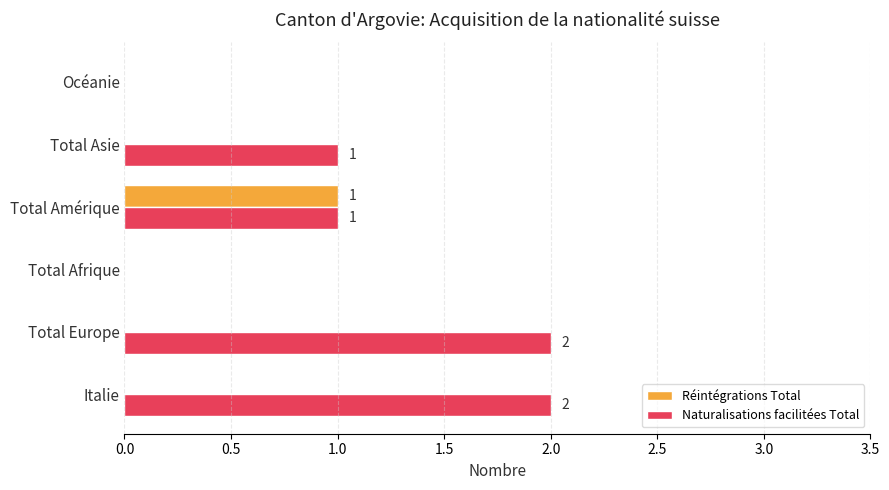

How many distinct data groups are displayed?

2